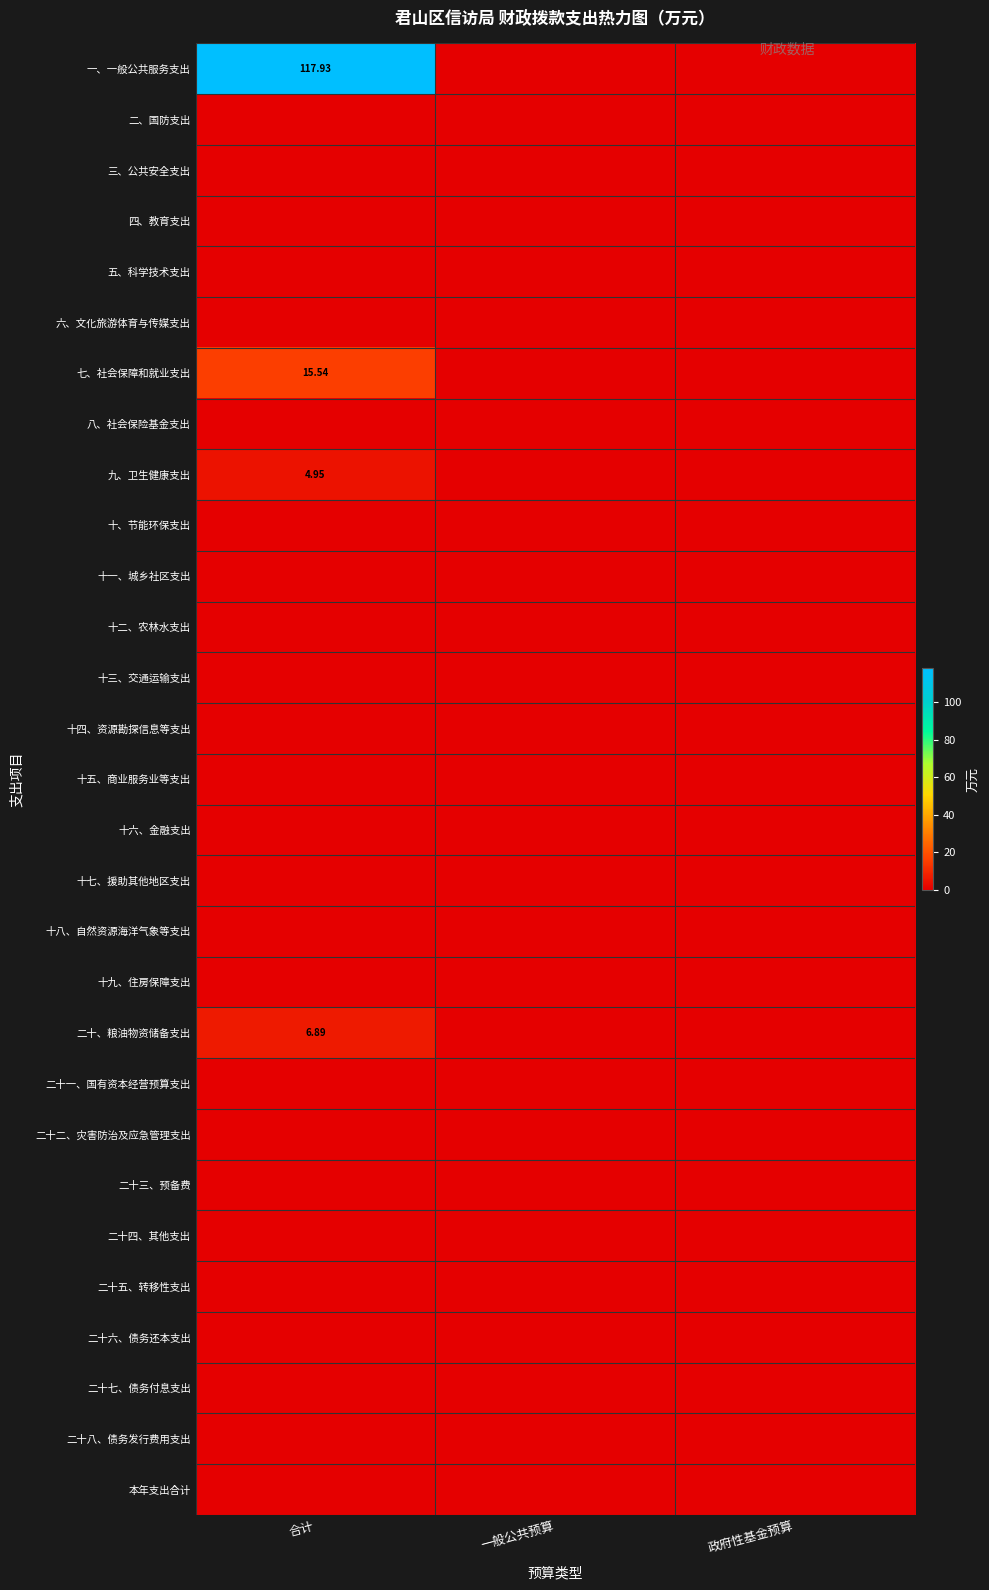

At which label is 八、社会保险基金支出 closest to 0?

合计